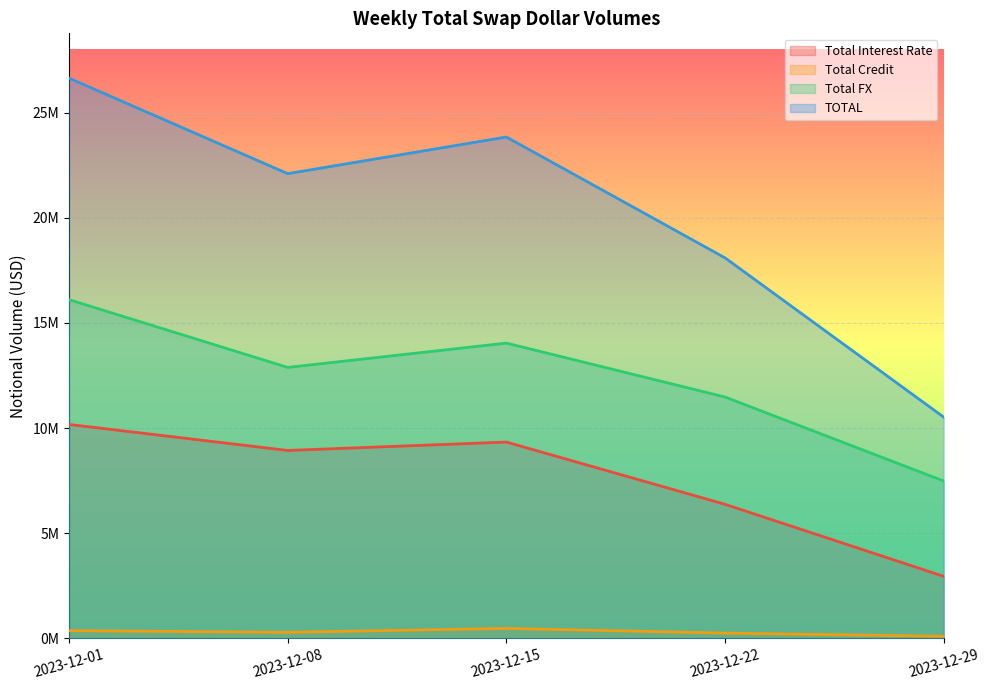

Which label corresponds to the smallest value in the chart?

2023-12-29